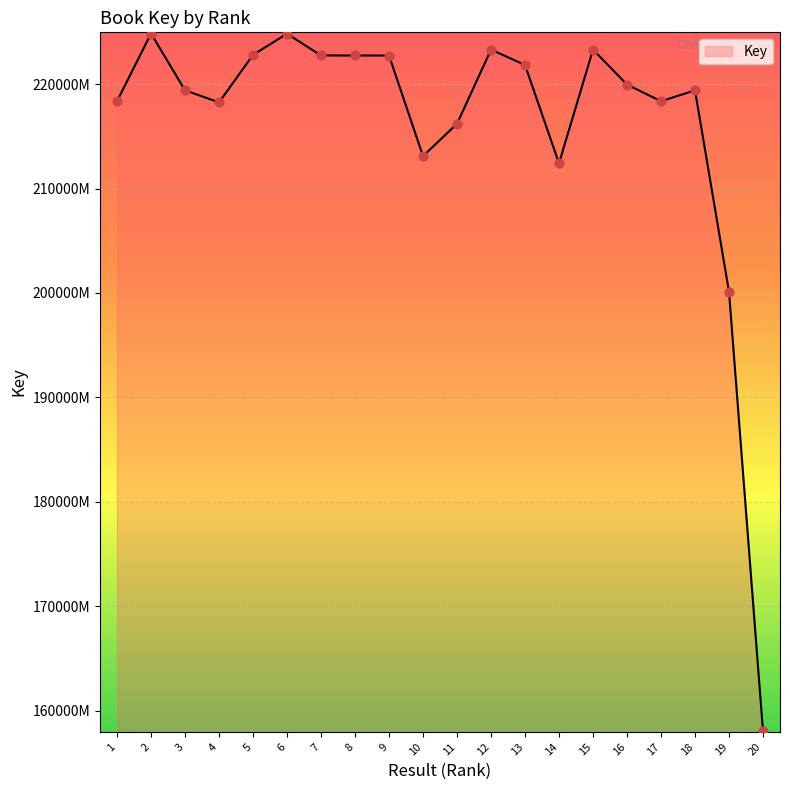

Which has a higher value, 8 or 5?

5